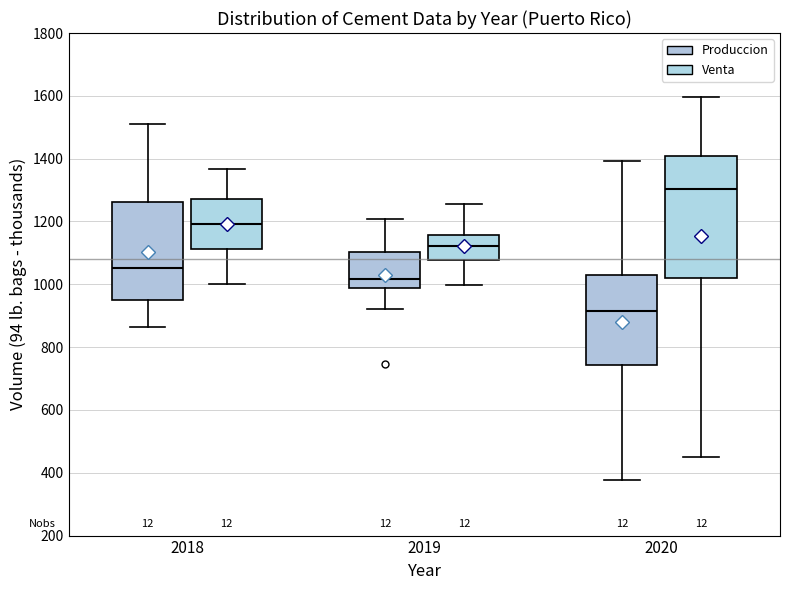

Where is the upper edge of the box for 2019 (Venta) on the y-axis? The values are not printed on the chart, so give them approximately, as read against the axis.

1160